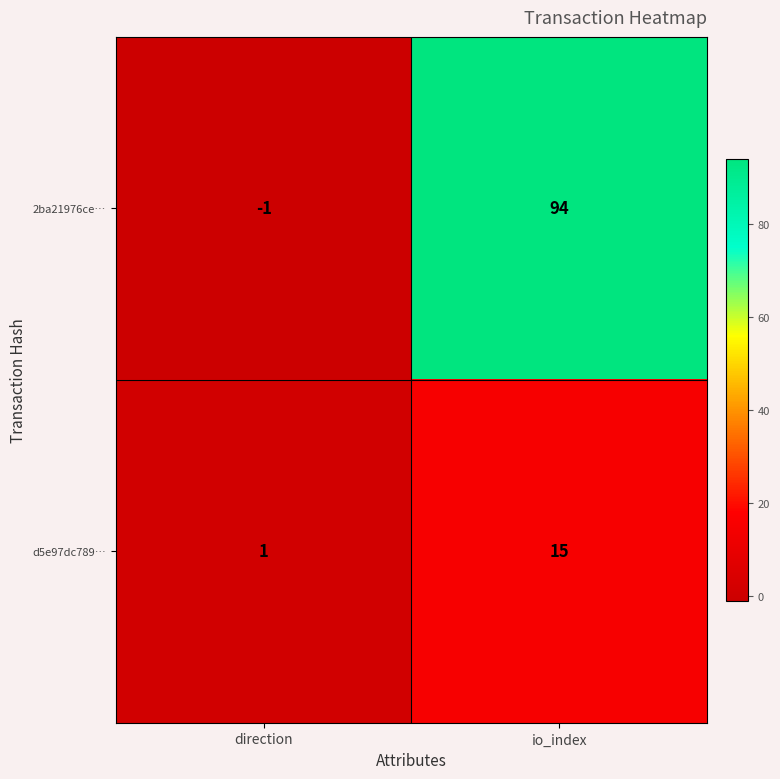

What is the average value of the d5e97dc789… series?

8